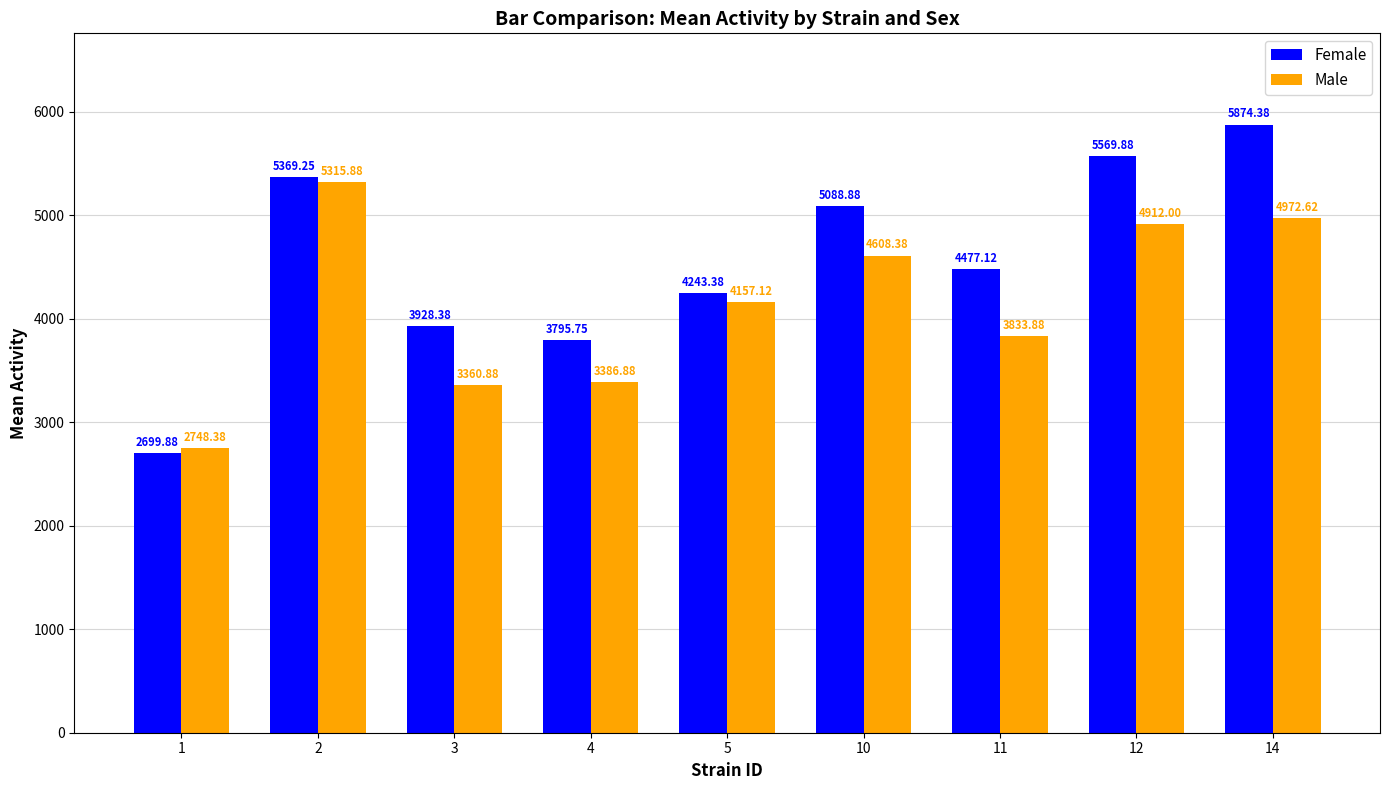

Are the bars grouped side by side (vs. stacked)?

Yes